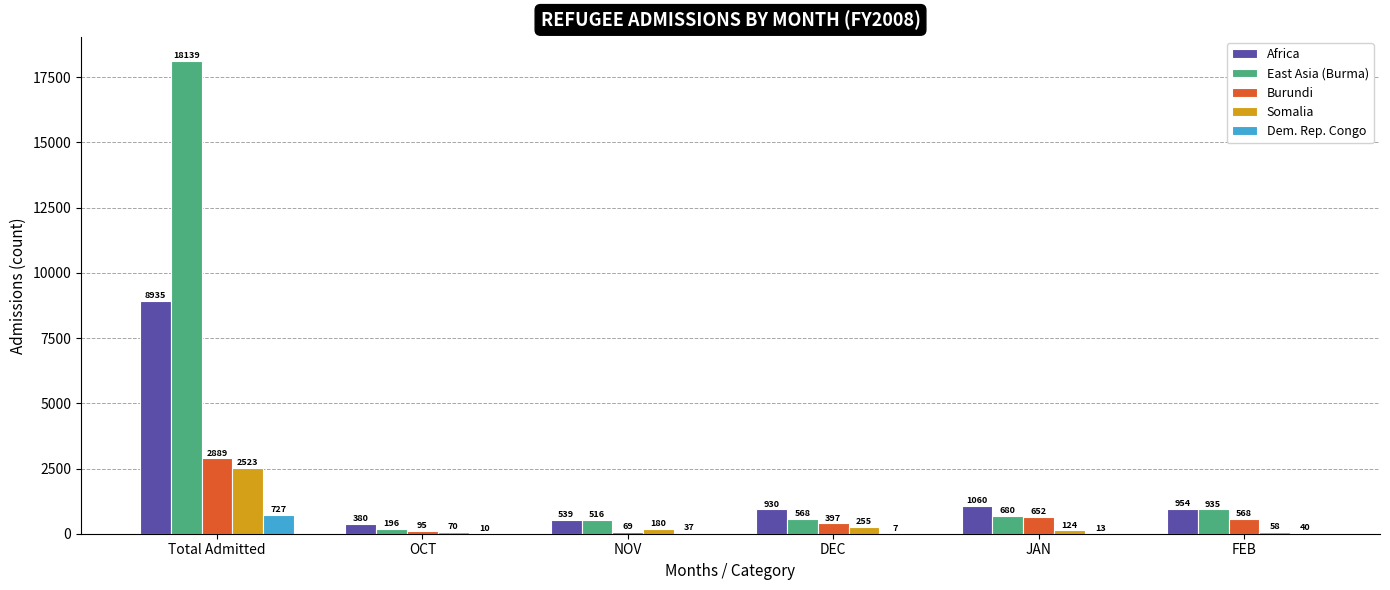

Between Total Admitted and FEB, which series saw the biggest shift?

East Asia (Burma)